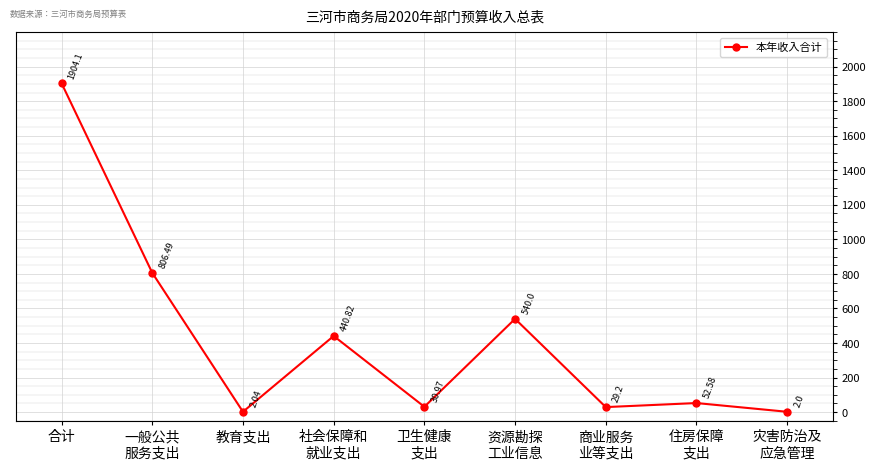

The value at 商业服务
业等支出 is 29.2. True or false?

True